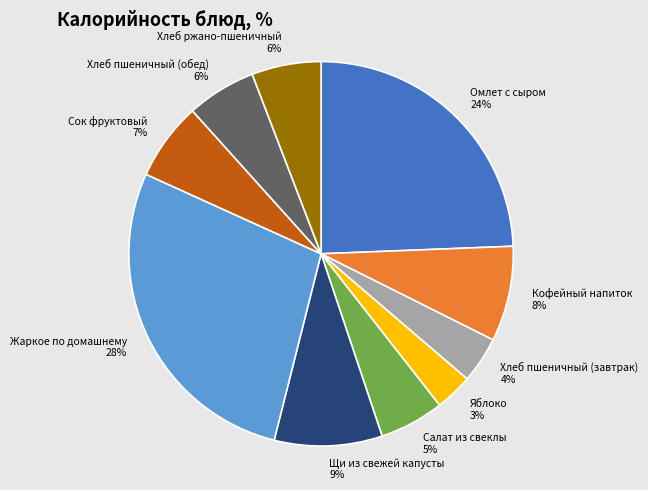

How many slices are in this pie chart?

10